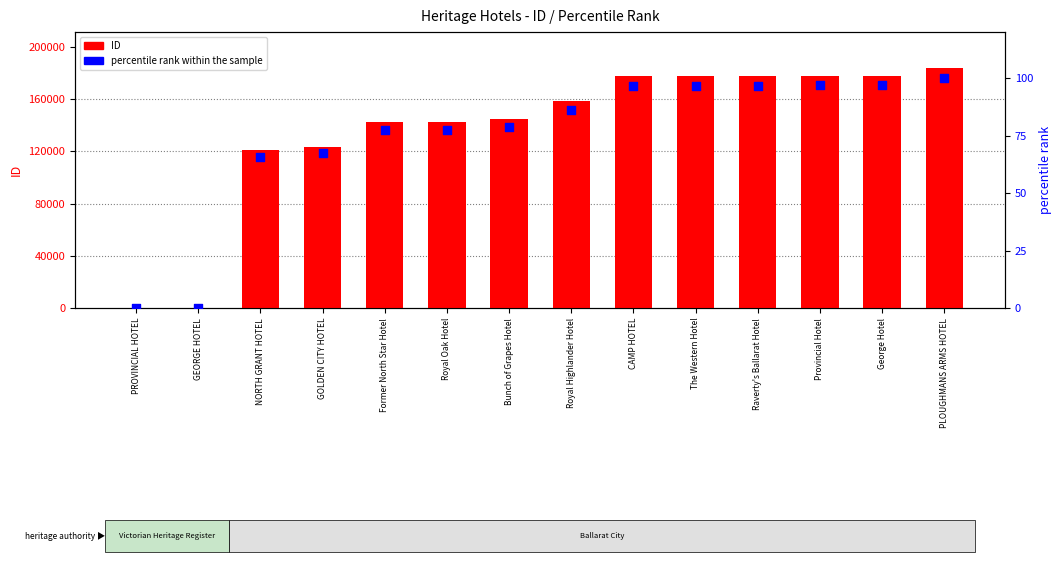

What is the total value across all series at NORTH GRANT HOTEL?

120889.7